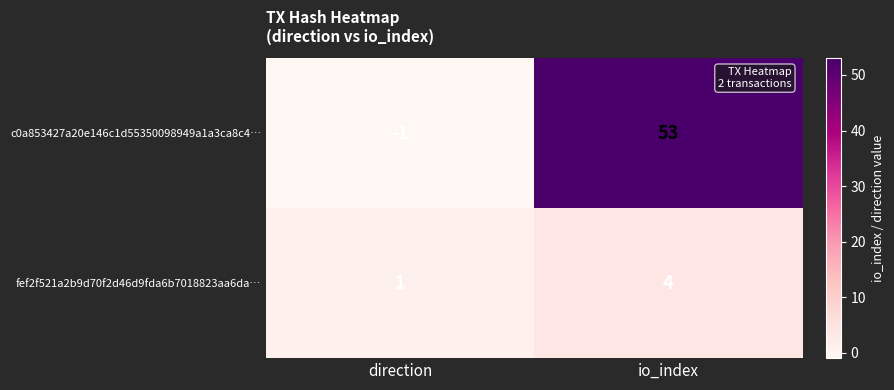

Where is fef2f521a2b9d70f2d46d9fda6b7018823aa6da… nearest to the value 2?

direction